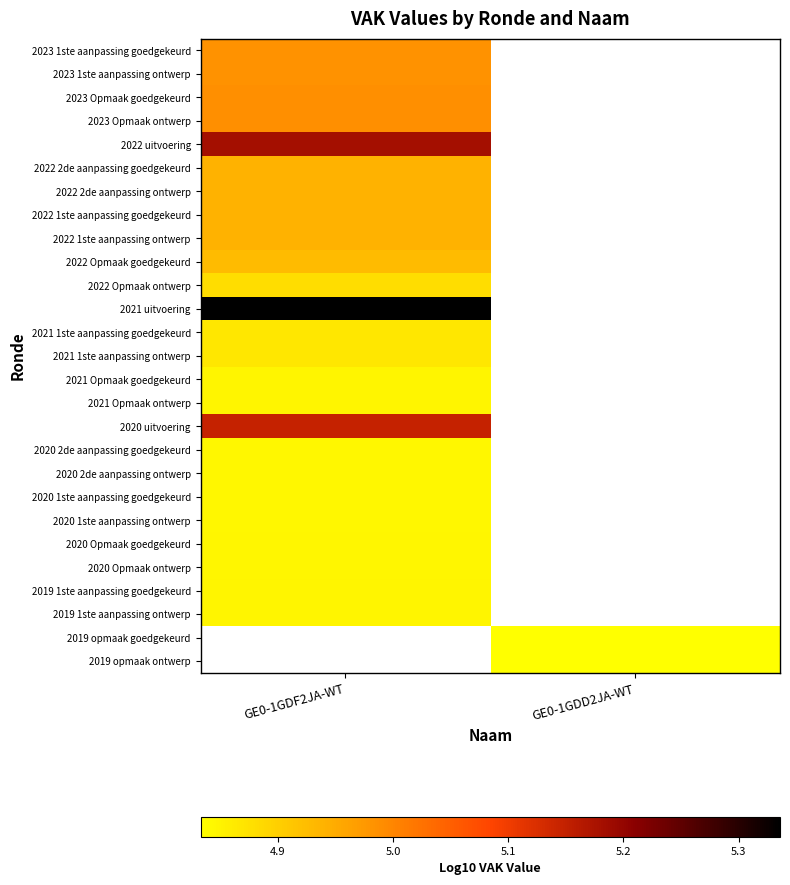

What is the minimum value shown in the chart?

4.8